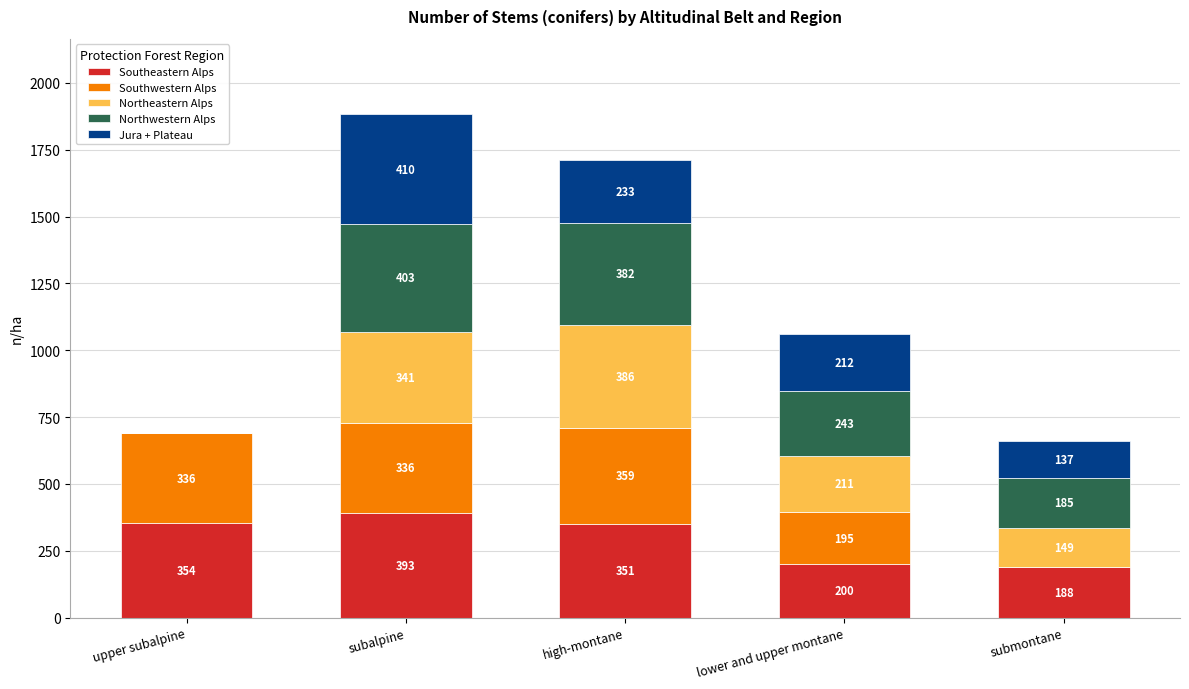

How many categories are shown in the chart?

5